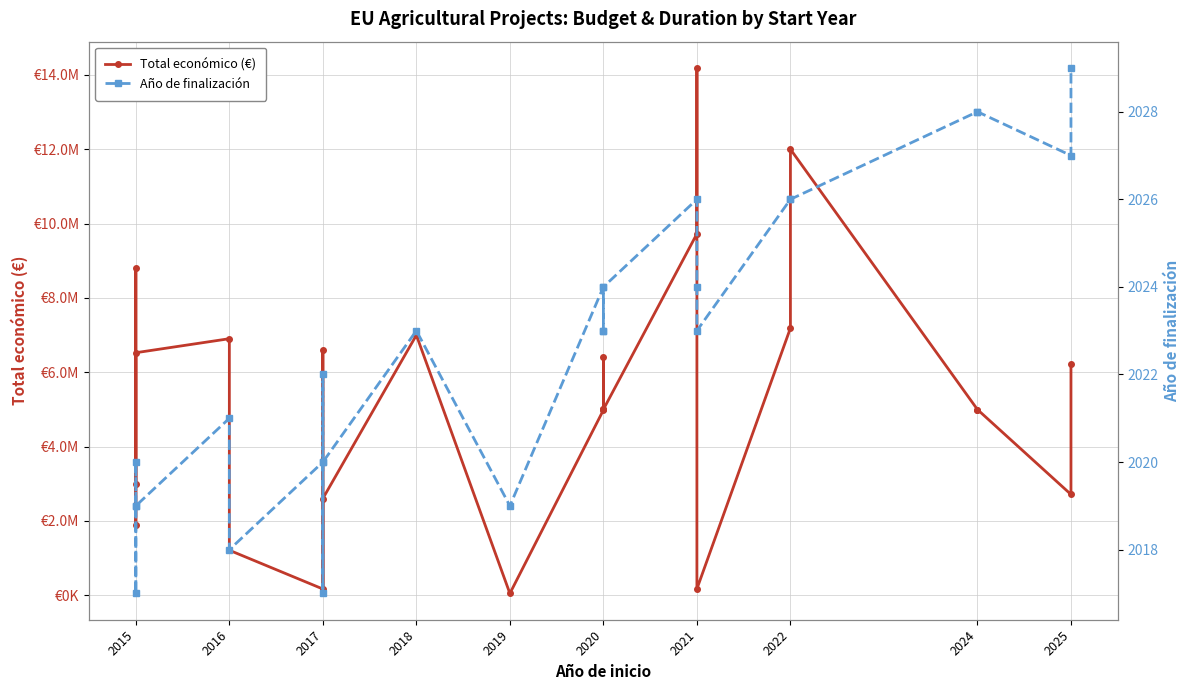

True or false: Total económico (€) and Año de finalización intersect in this chart.

False